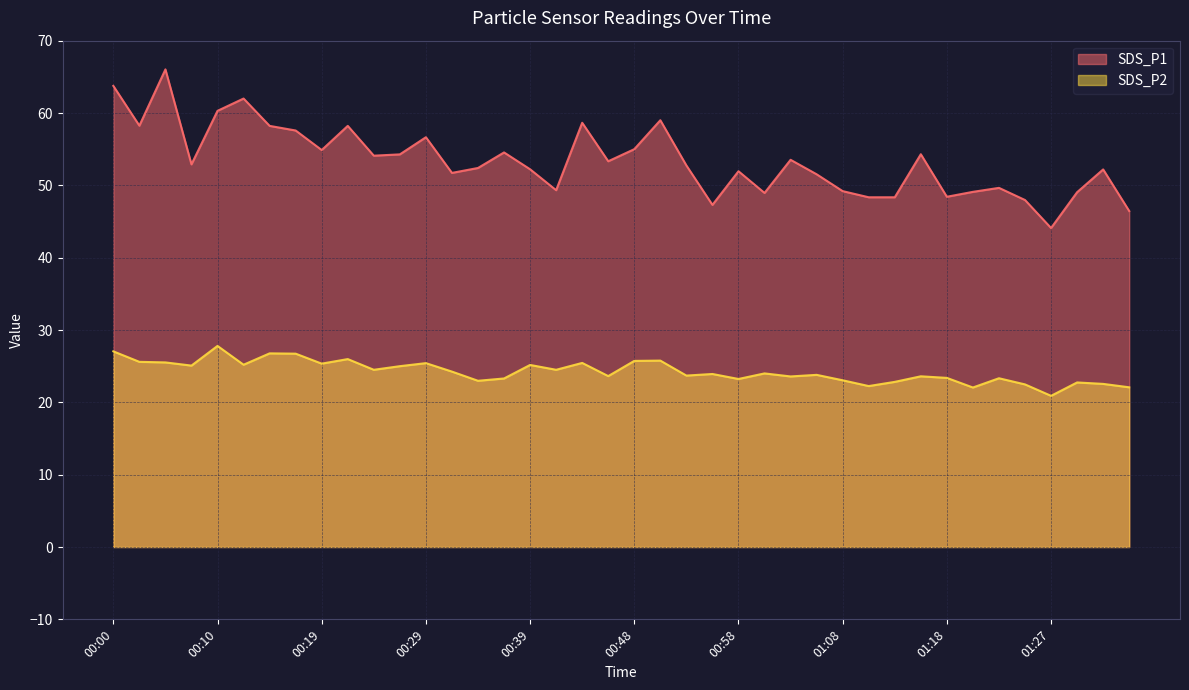

At which category does the chart reach its peak across all series?

00:05